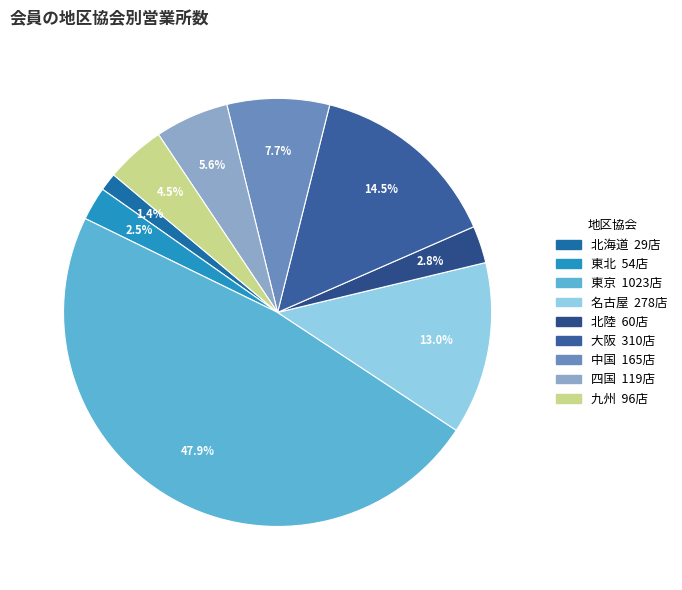

Does 北陸 represent more than half of the total?

No